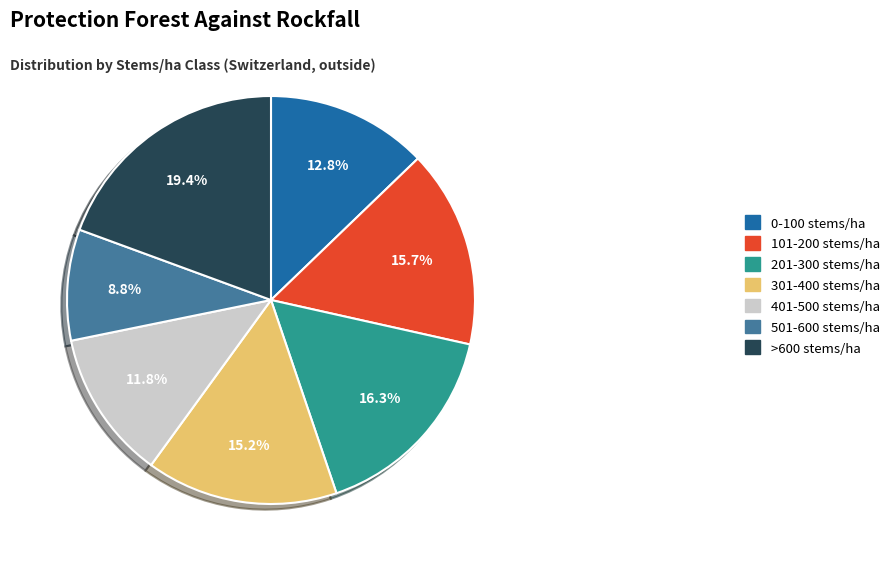

Combined, what portion of the pie is 501-600 stems/ha and 201-300 stems/ha?

25.1%